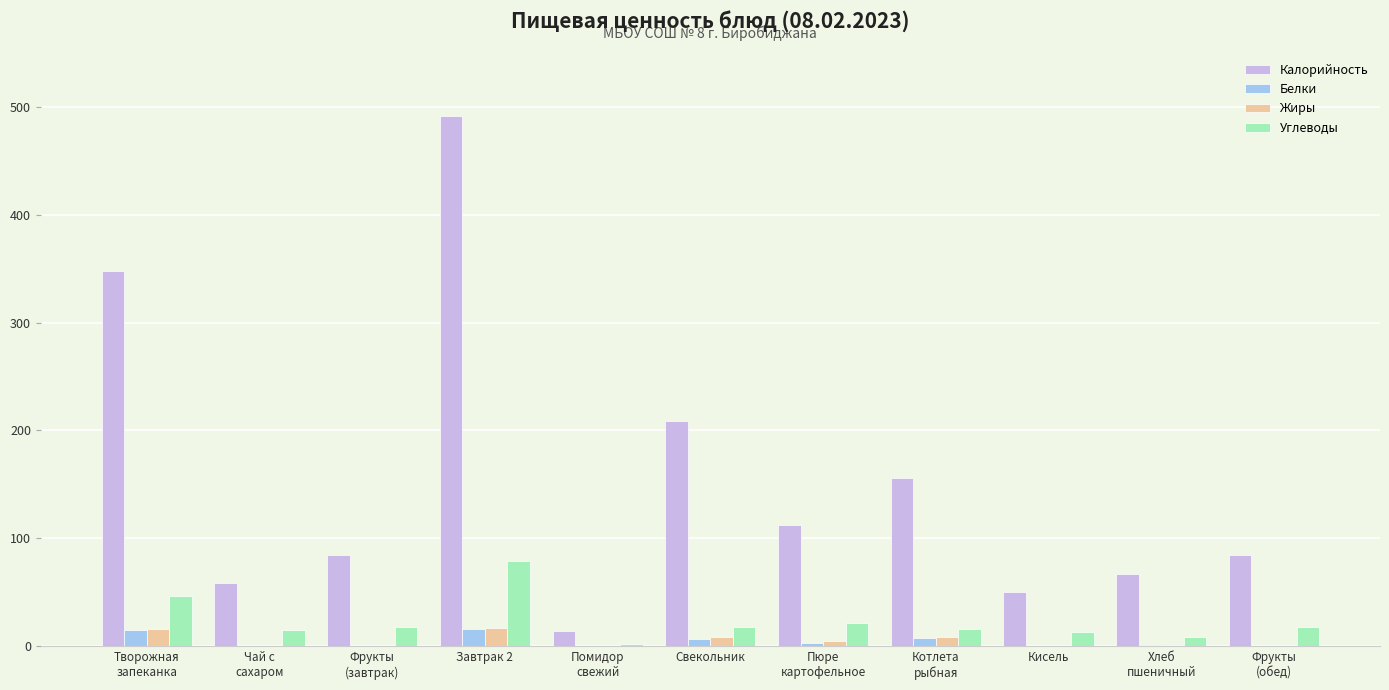

What is the total value across all series at Кисель?

63.7